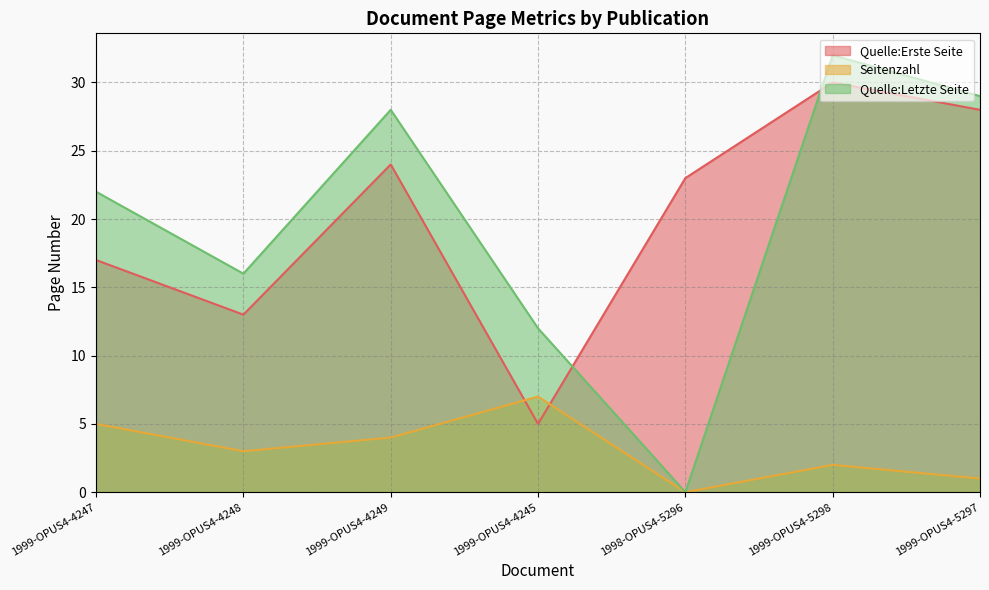

What is the value of the Quelle:Erste Seite point at the 4th from the left?

5